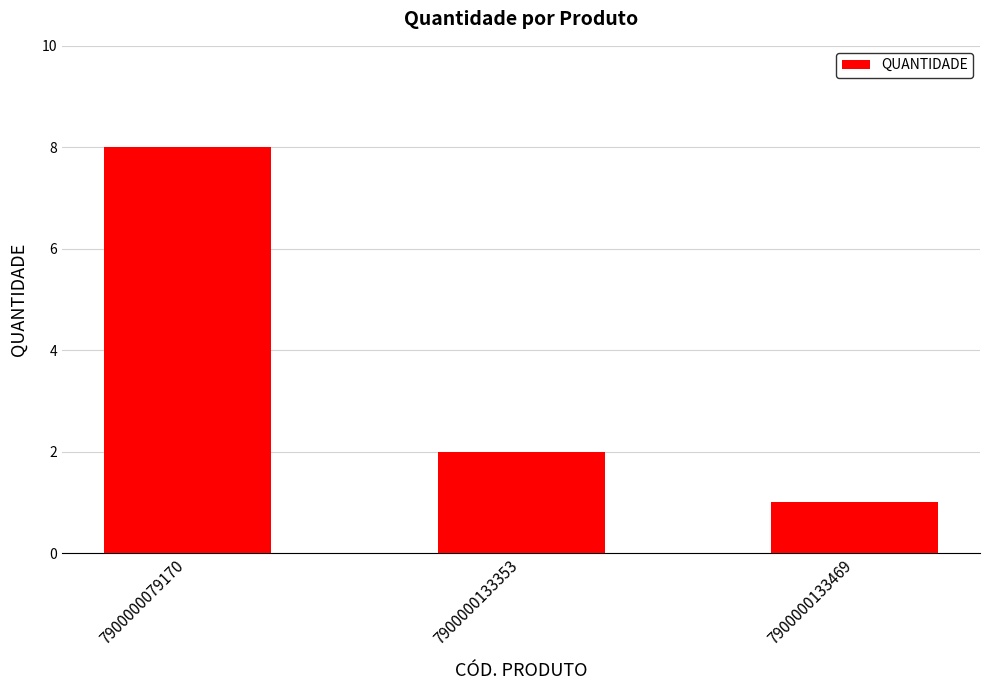

Rank the categories by value from lowest to highest.

7900000133469, 7900000133353, 7900000079170